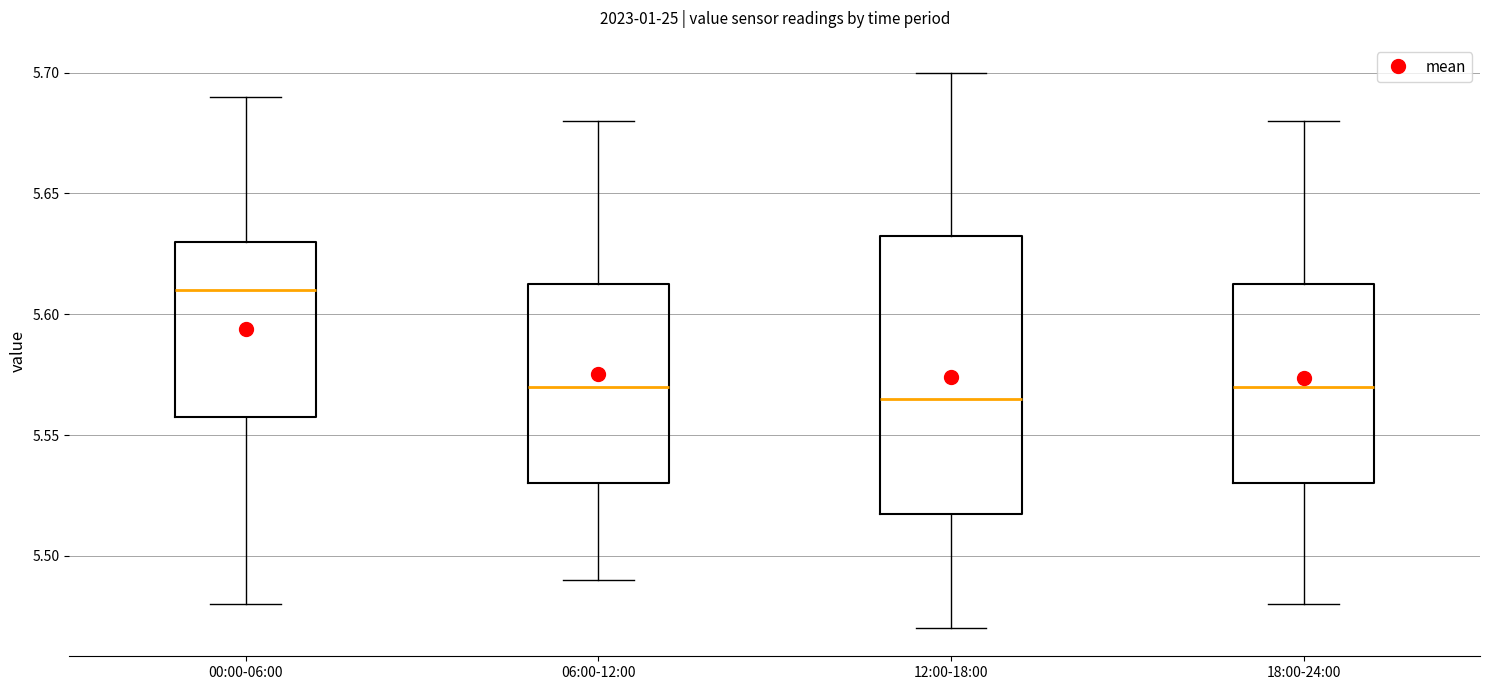

Reading left to right, transcribe this box plot: for each box, give where its median line is, the range the box spans, and where its two whiskers end, as read against the y-axis. The values are not printed on the chart, so give them approximately, as read against the axis.

00:00-06:00: median 5.610, box 5.560 to 5.630, whiskers 5.480 to 5.690
06:00-12:00: median 5.570, box 5.530 to 5.615, whiskers 5.490 to 5.680
12:00-18:00: median 5.565, box 5.520 to 5.635, whiskers 5.470 to 5.700
18:00-24:00: median 5.570, box 5.530 to 5.615, whiskers 5.480 to 5.680